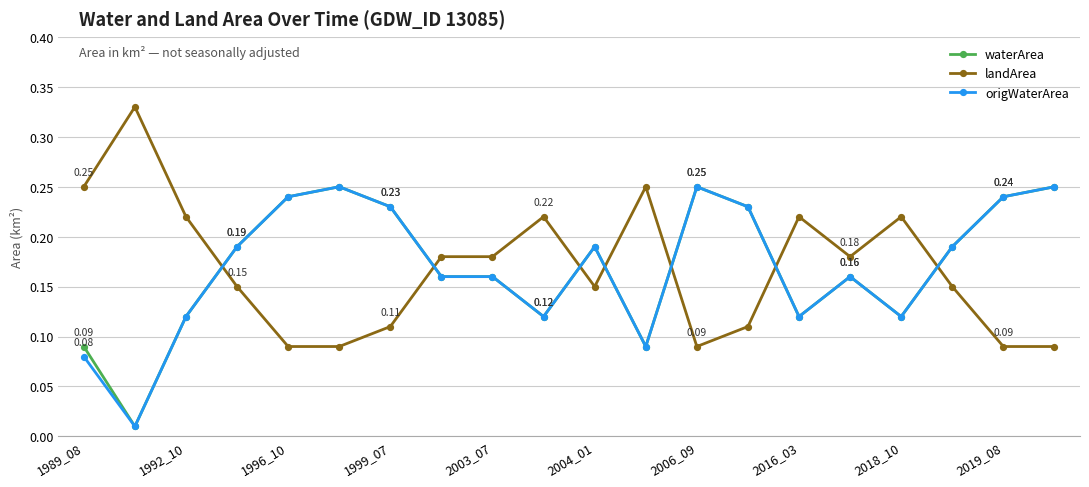

At how many categories does at least one series exceed 0?

20